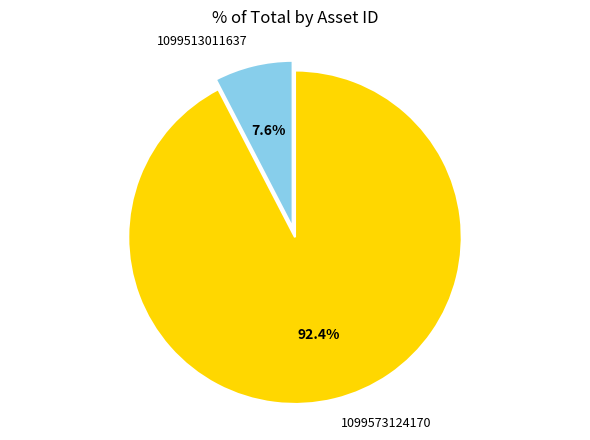

Is 1099573124170 the majority of the pie?

Yes